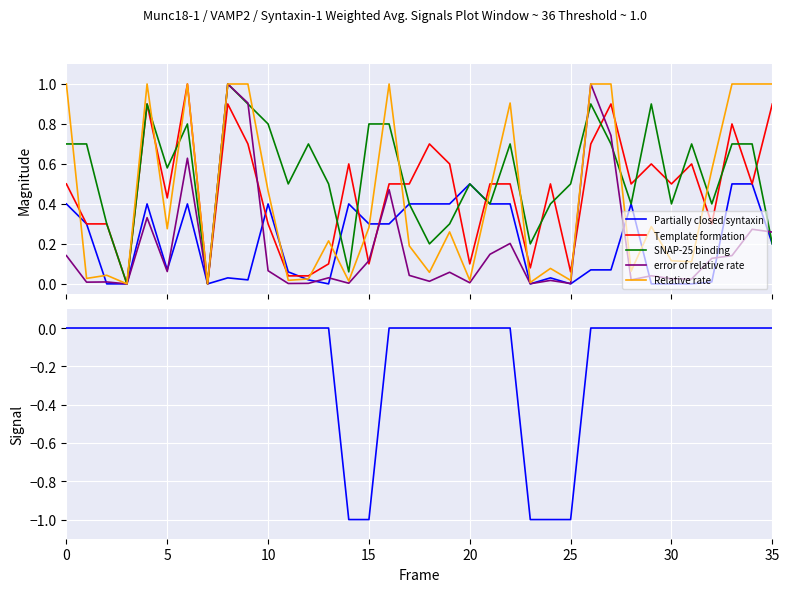

What is the value of the error of relative rate point at the 9th from the left?

1.0